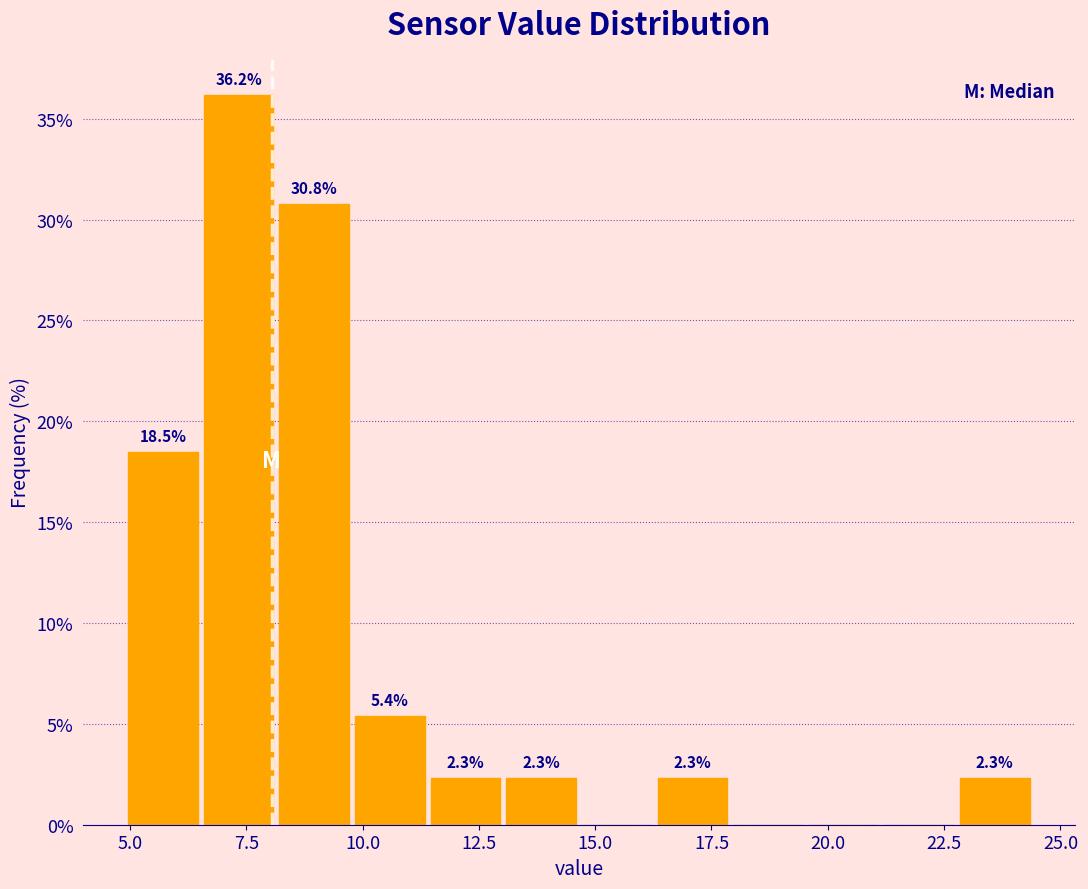

Read against the x-axis, roughly where is the centre of the tallest bar?

7.5